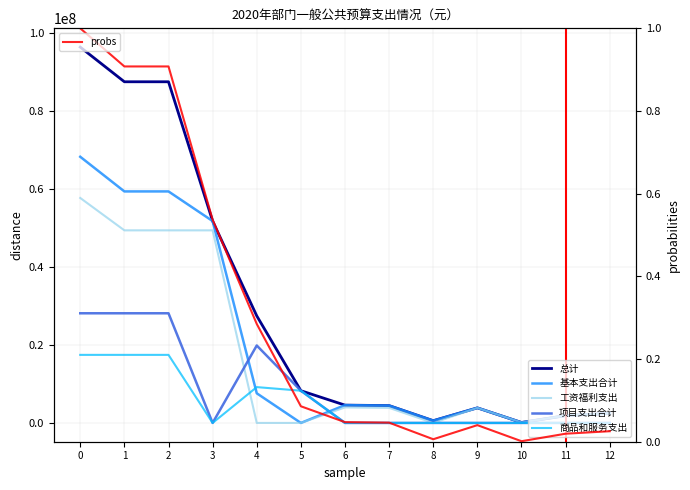

Which series ends up on top after the final intersection of 基本支出合计 and 商品和服务支出?

基本支出合计